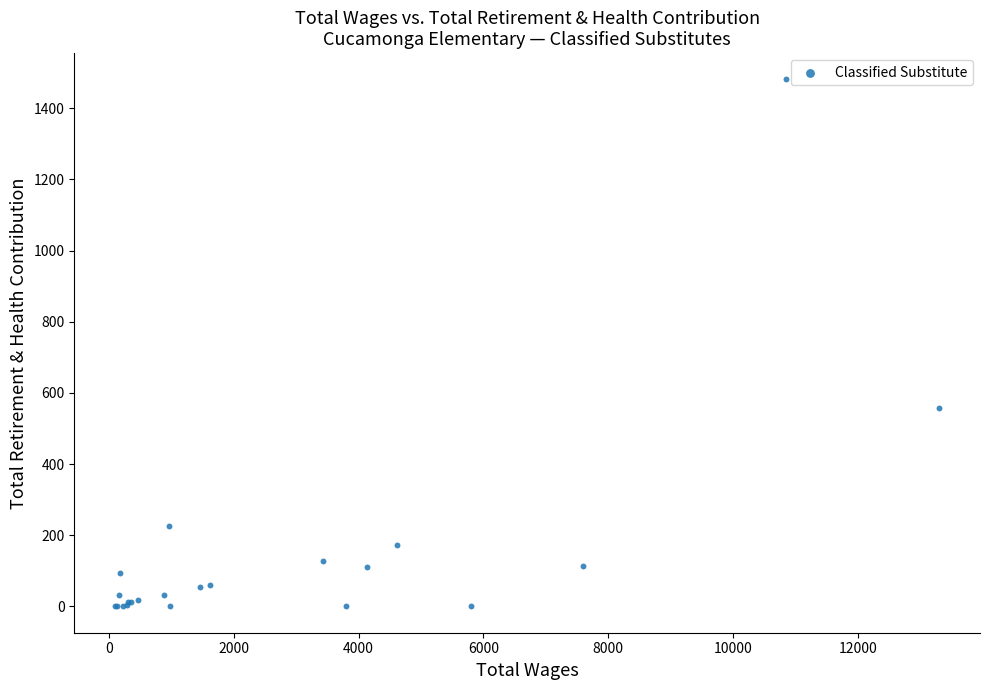

What Y value in the scatter plot is closest to 740?

559